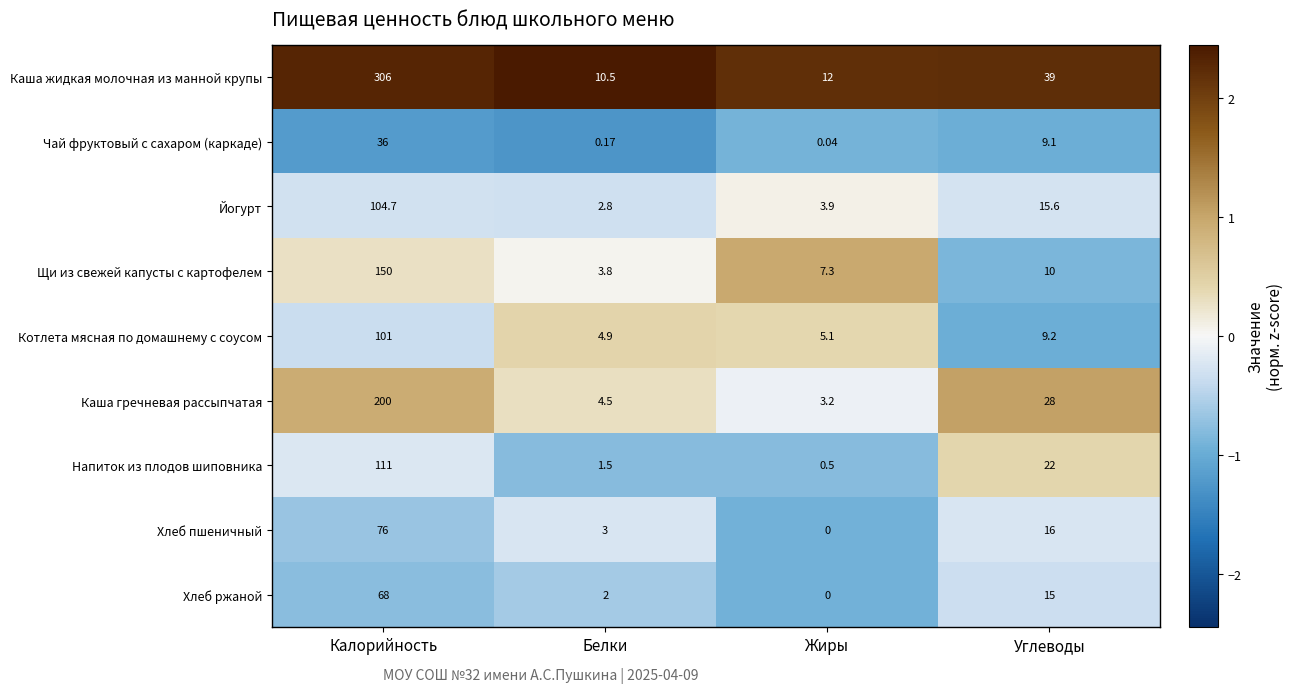

Which label corresponds to the smallest value in the chart?

Жиры